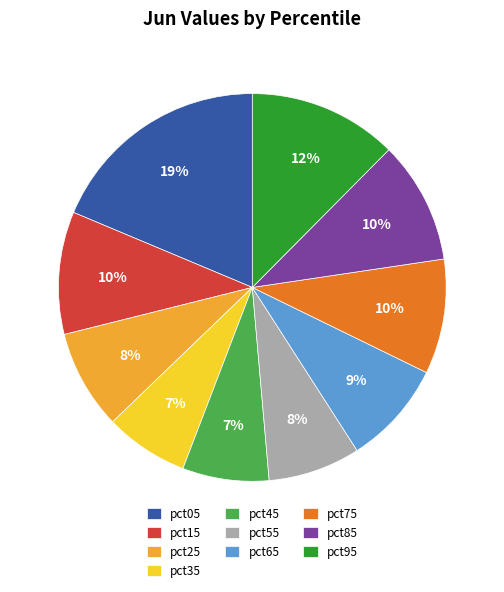

How many slices are in this pie chart?

10